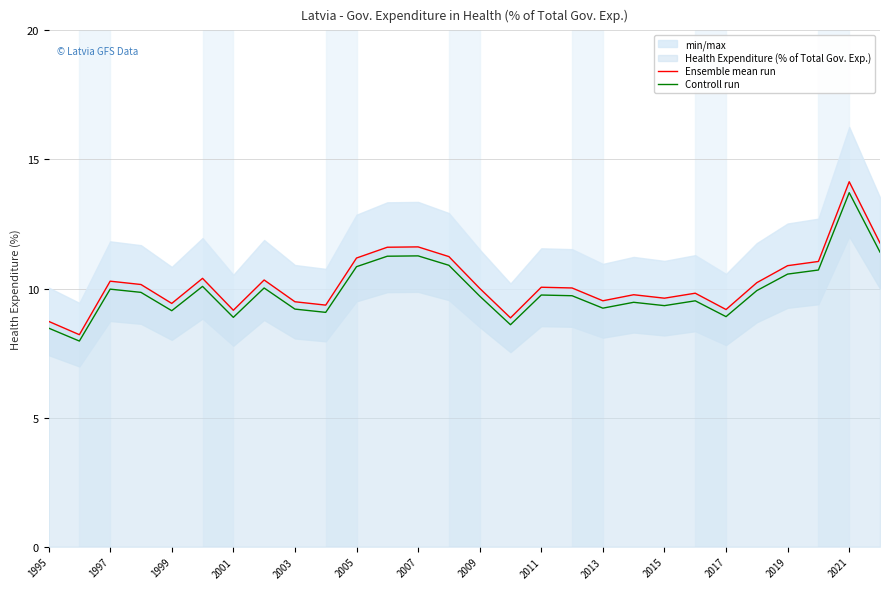

True or false: Controll run and Ensemble mean run cross at least once.

False